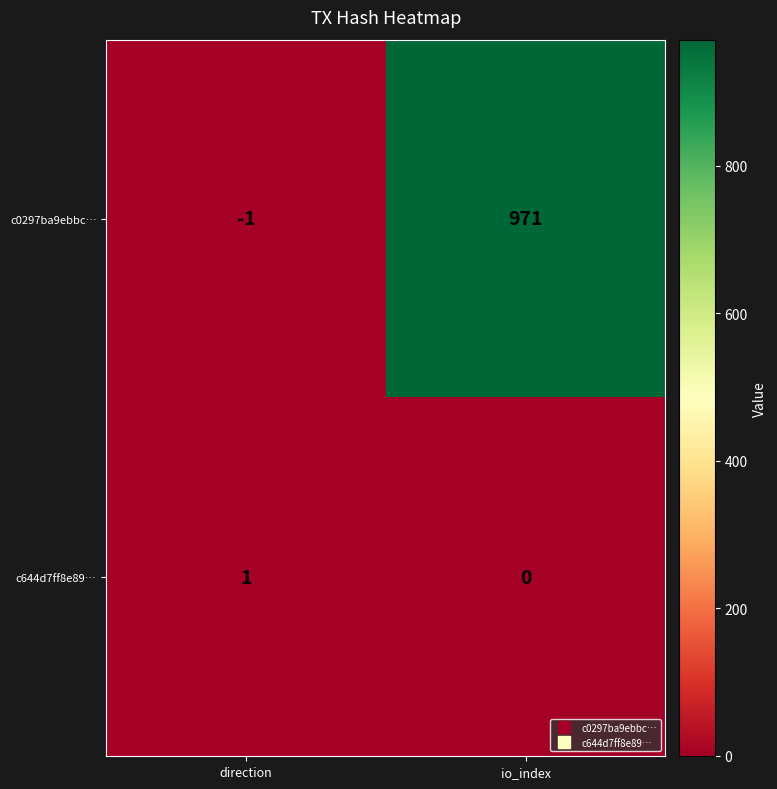

Which series has the largest range (max minus min)?

c0297ba9ebbc…